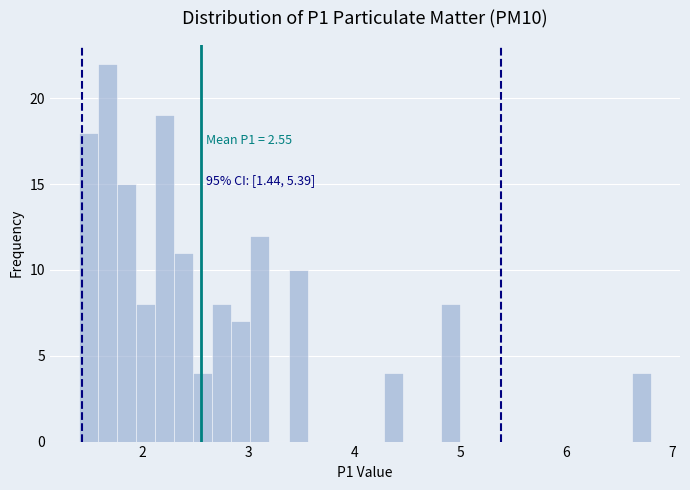

Around what value on the x-axis is the tallest bar? Give the approximate position of its centre, as read against the axis.

1.7